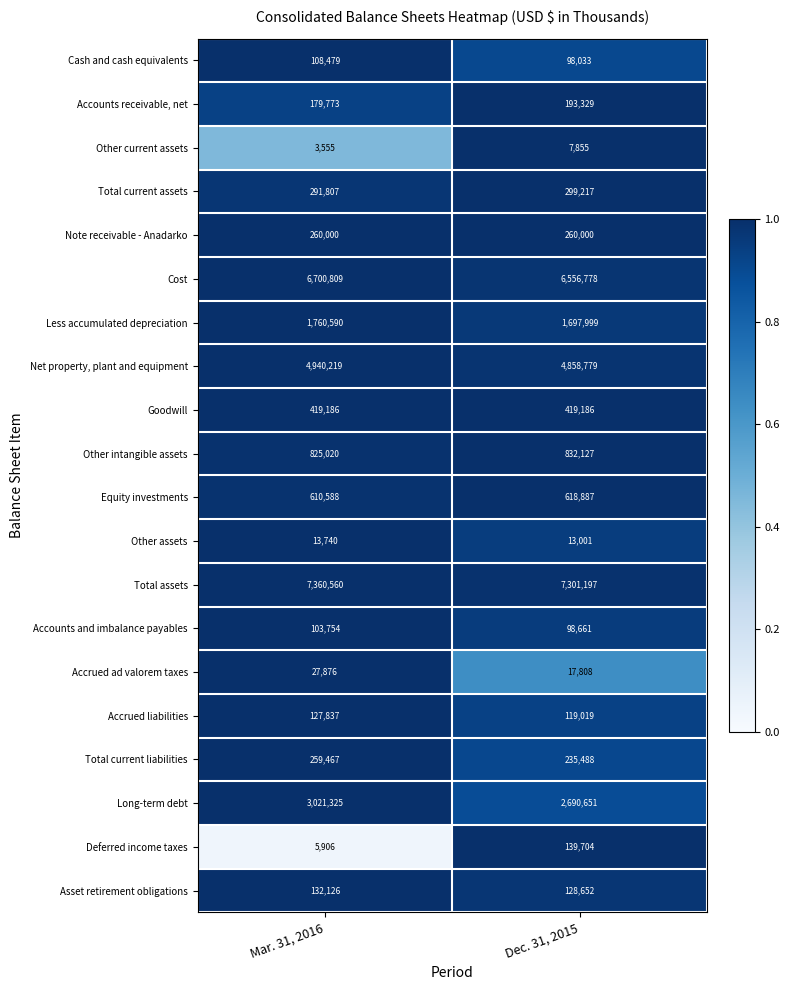

The value of Accounts receivable, net at Mar. 31, 2016 is 179773. True or false?

True